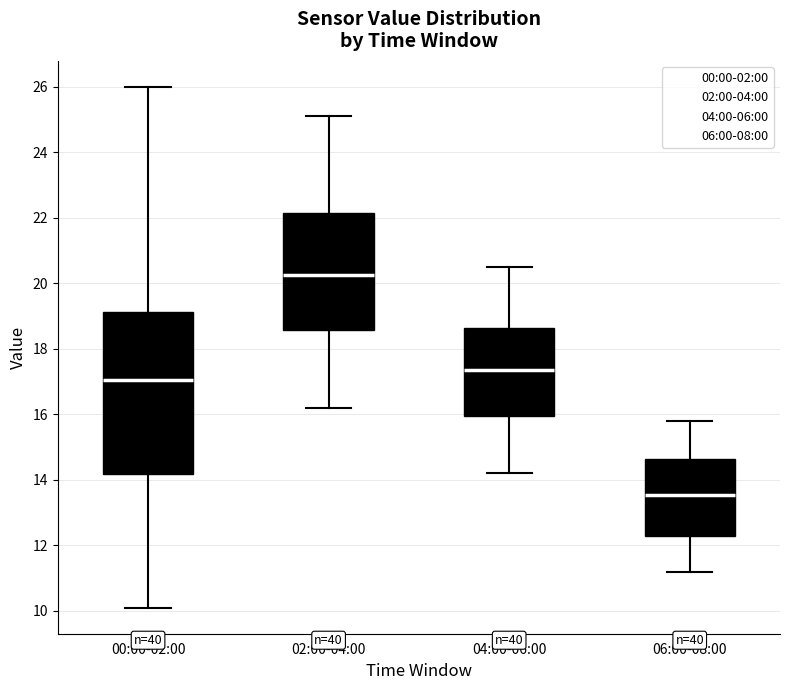

Comparing the boxes themselves (not the whiskers), which one is the tallest?

00:00-02:00